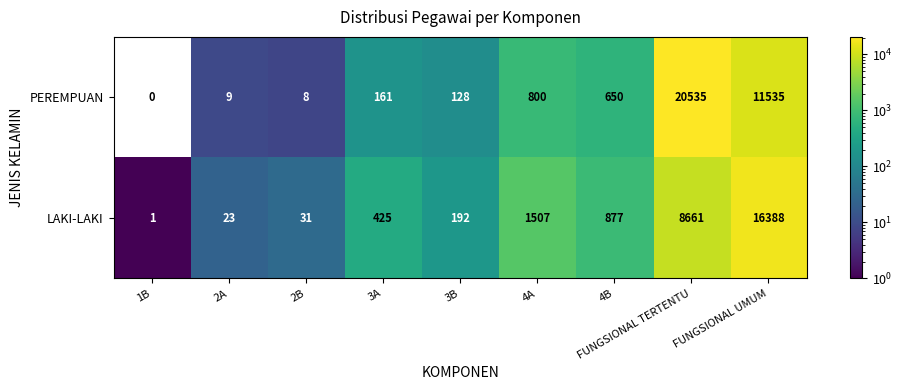

How many categories are shown in the chart?

9